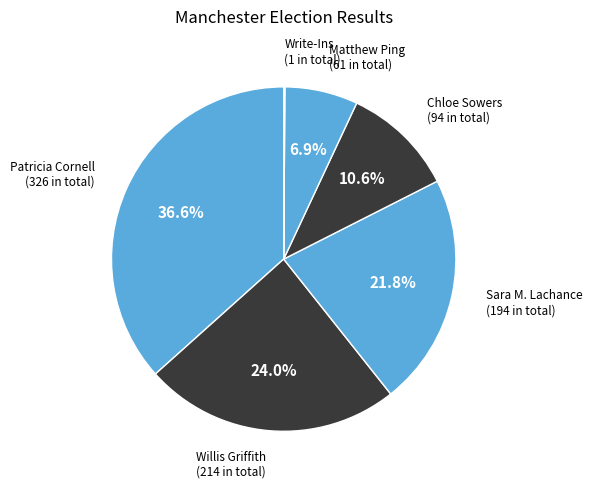

Which slice is the largest?

Patricia Cornell